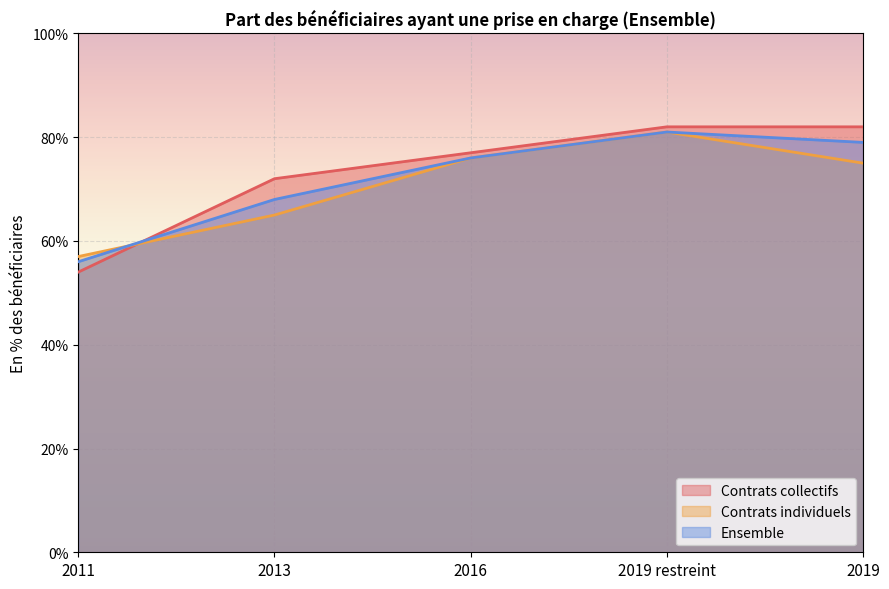

Where does the Contrats individuels series first go above 75?

2016